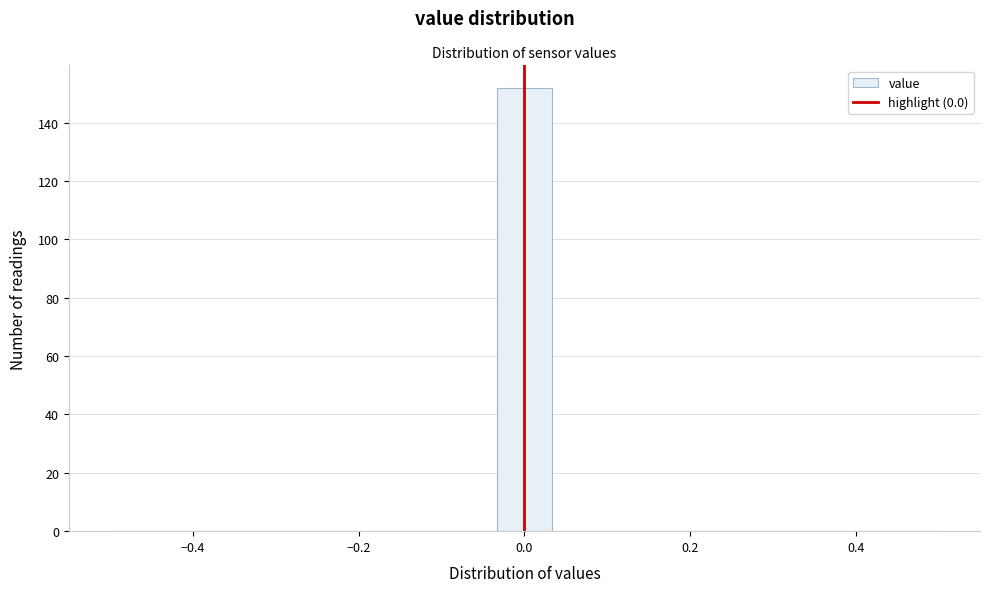

Around what value on the x-axis is the tallest bar? Give the approximate position of its centre, as read against the axis.

0.00